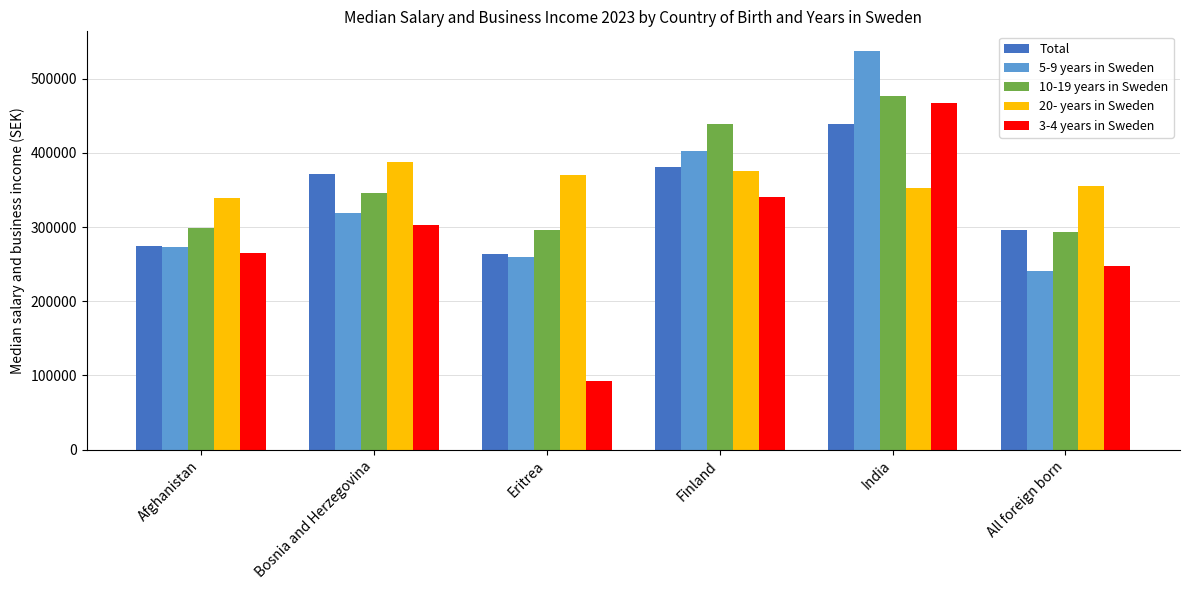

True or false: Total has a value of 438912.0 at India.

True